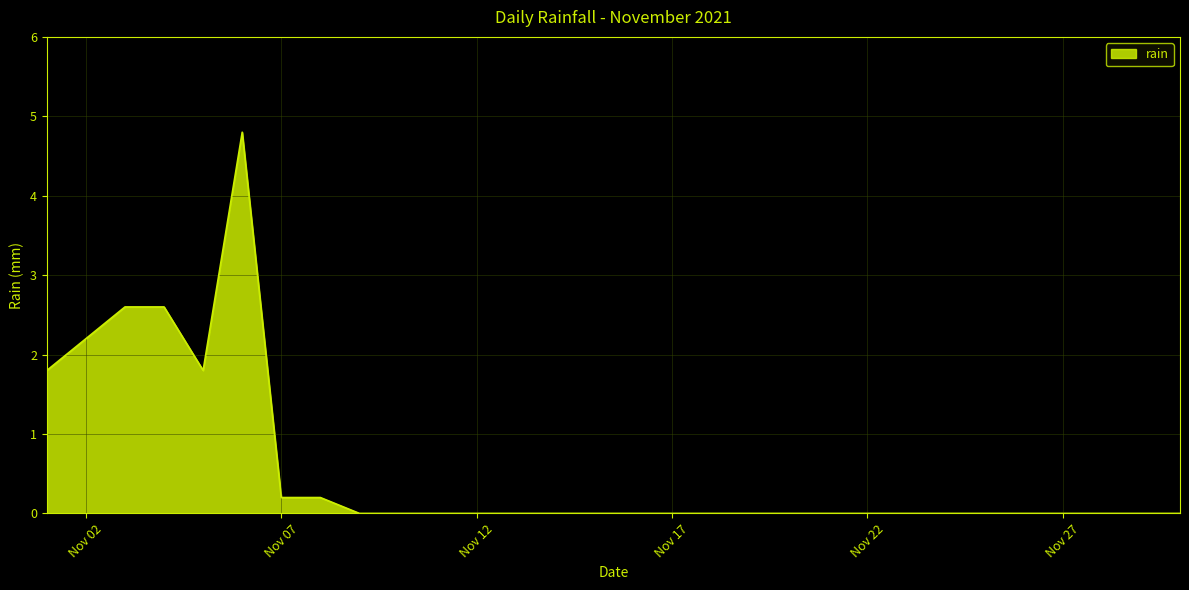

What is the maximum value shown in the chart?

4.8